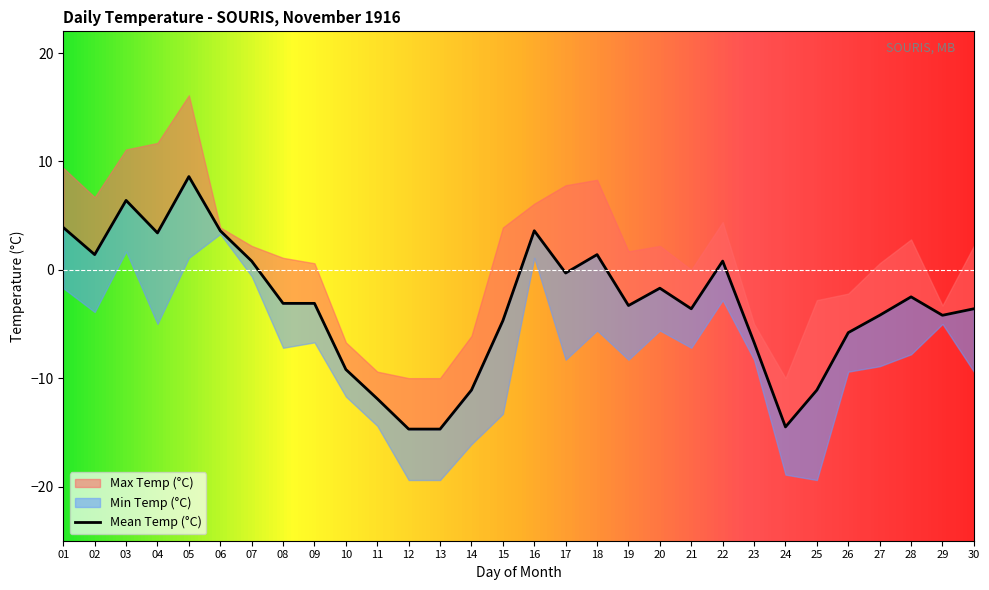

At how many categories does at least one series exceed 12?

1